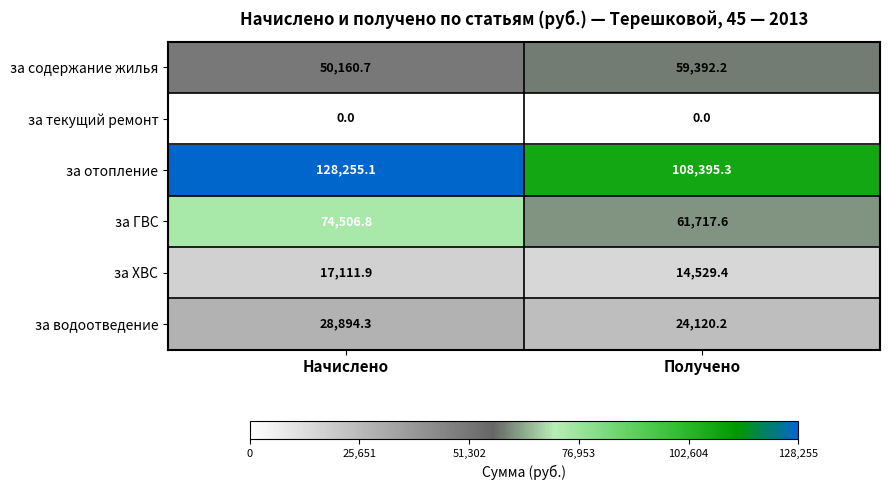

Where is за водоотведение nearest to the value 26507?

Получено